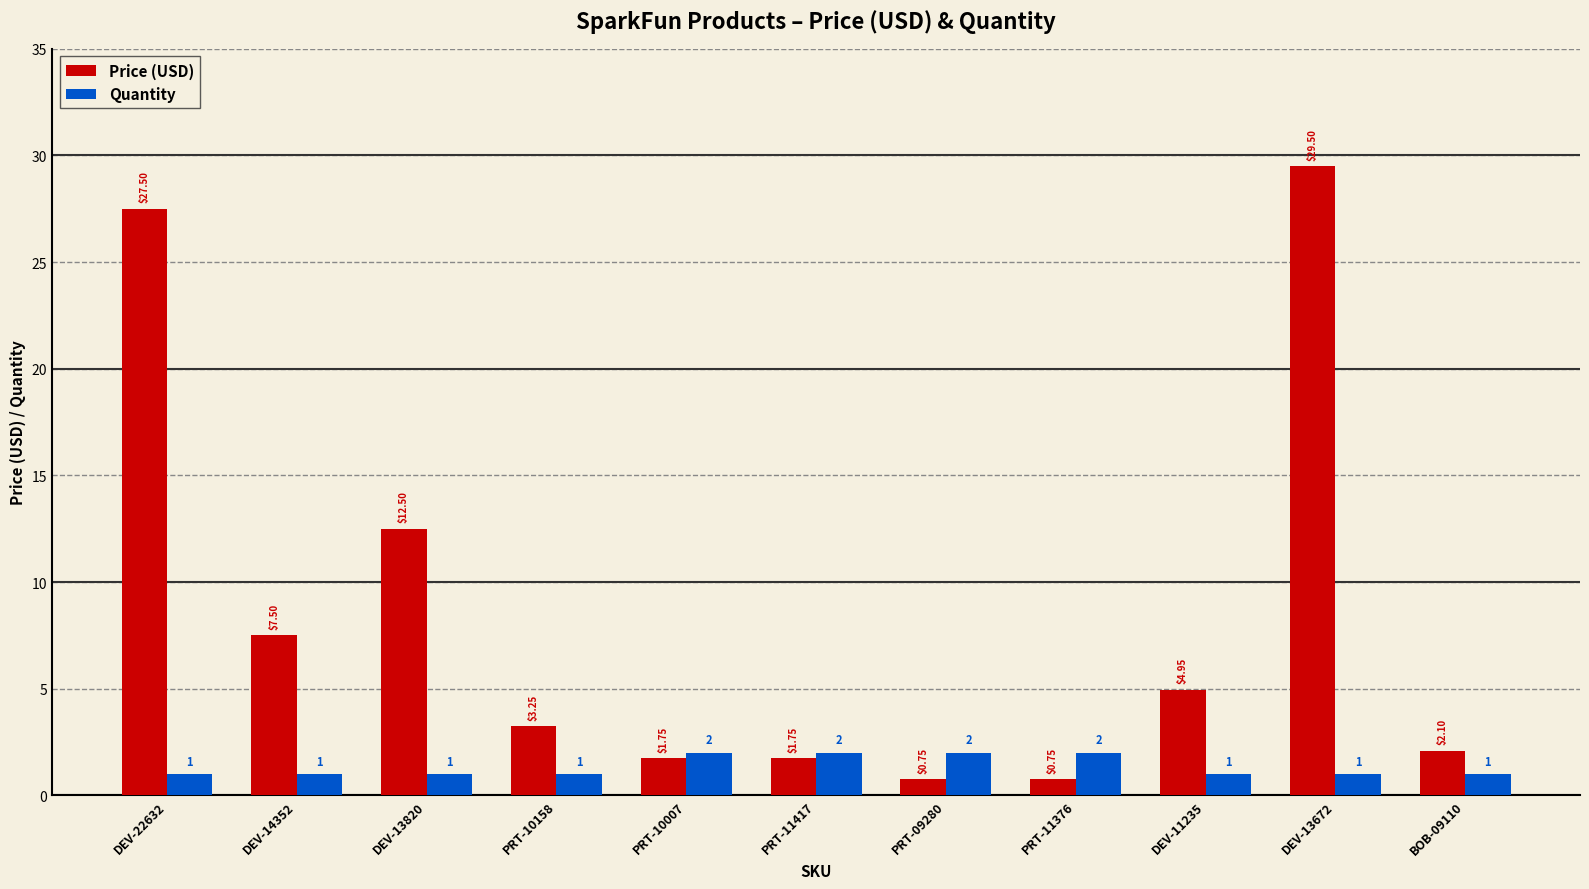

Which series changed the most between DEV-13820 and PRT-11417?

Price (USD)